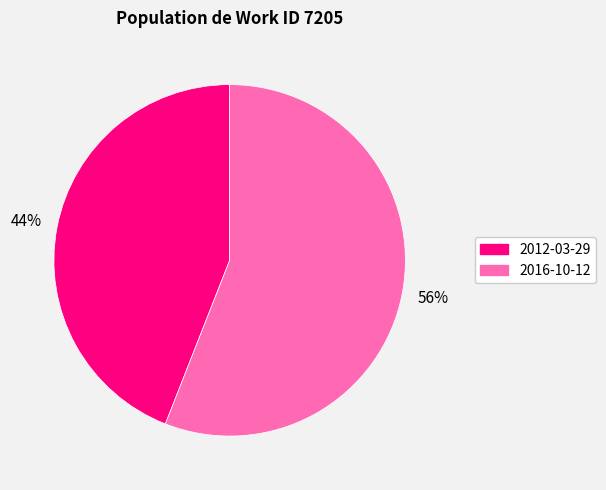

What is the majority slice?

2016-10-12